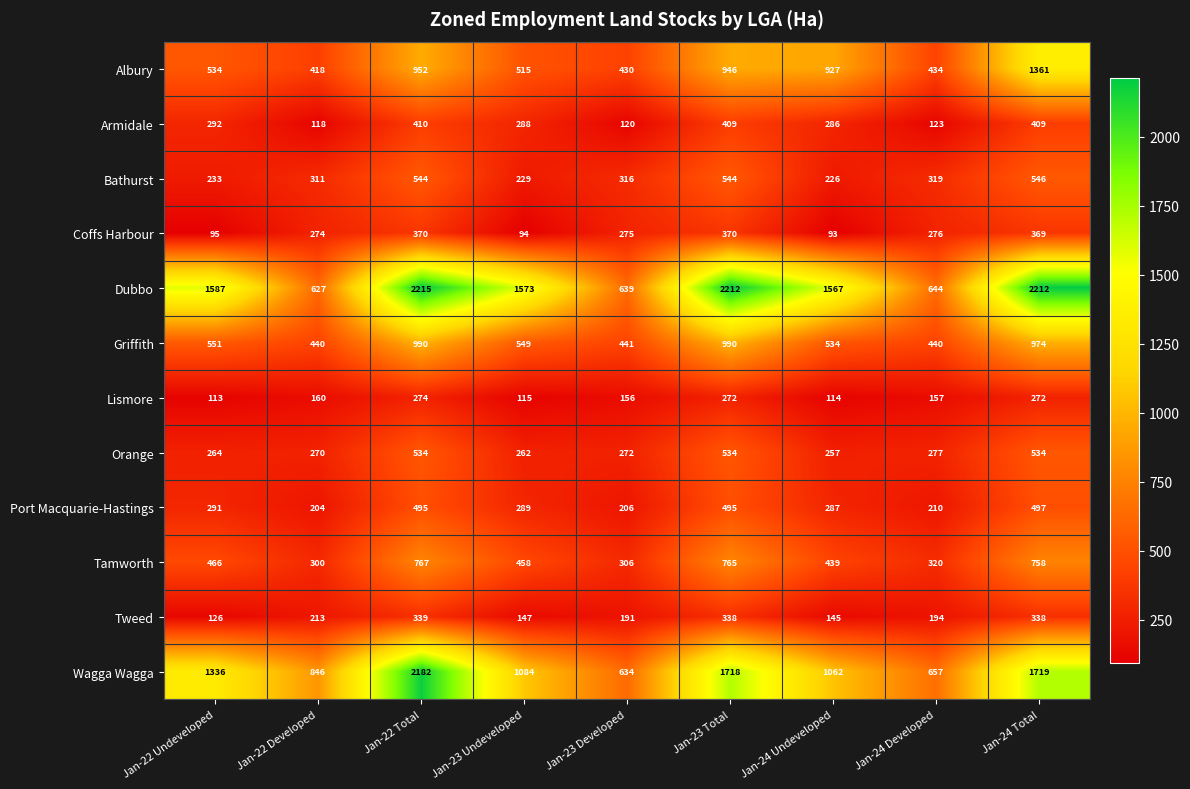

Rank the series by their maximum value, from lowest to highest.

Lismore, Tweed, Coffs Harbour, Armidale, Port Macquarie-Hastings, Orange, Bathurst, Tamworth, Griffith, Albury, Wagga Wagga, Dubbo